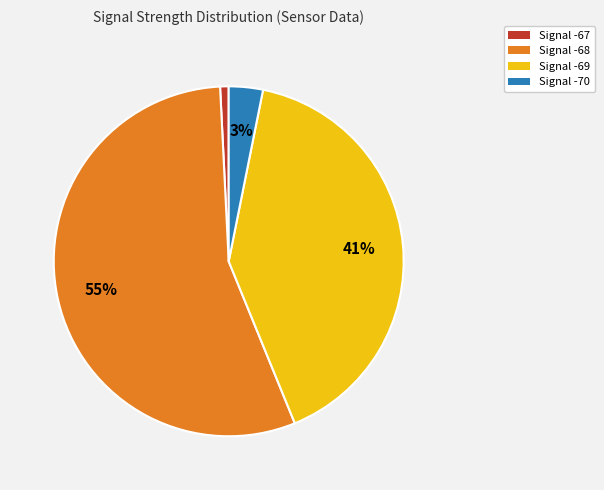

Is there a majority slice in this chart?

Yes